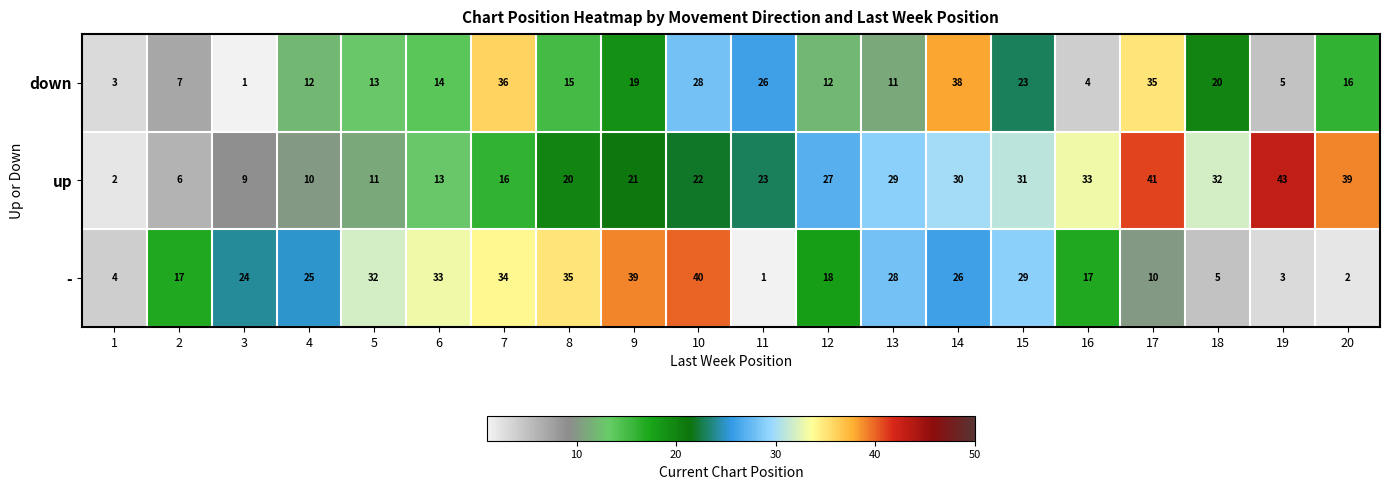

At which label does up reach its peak?

19